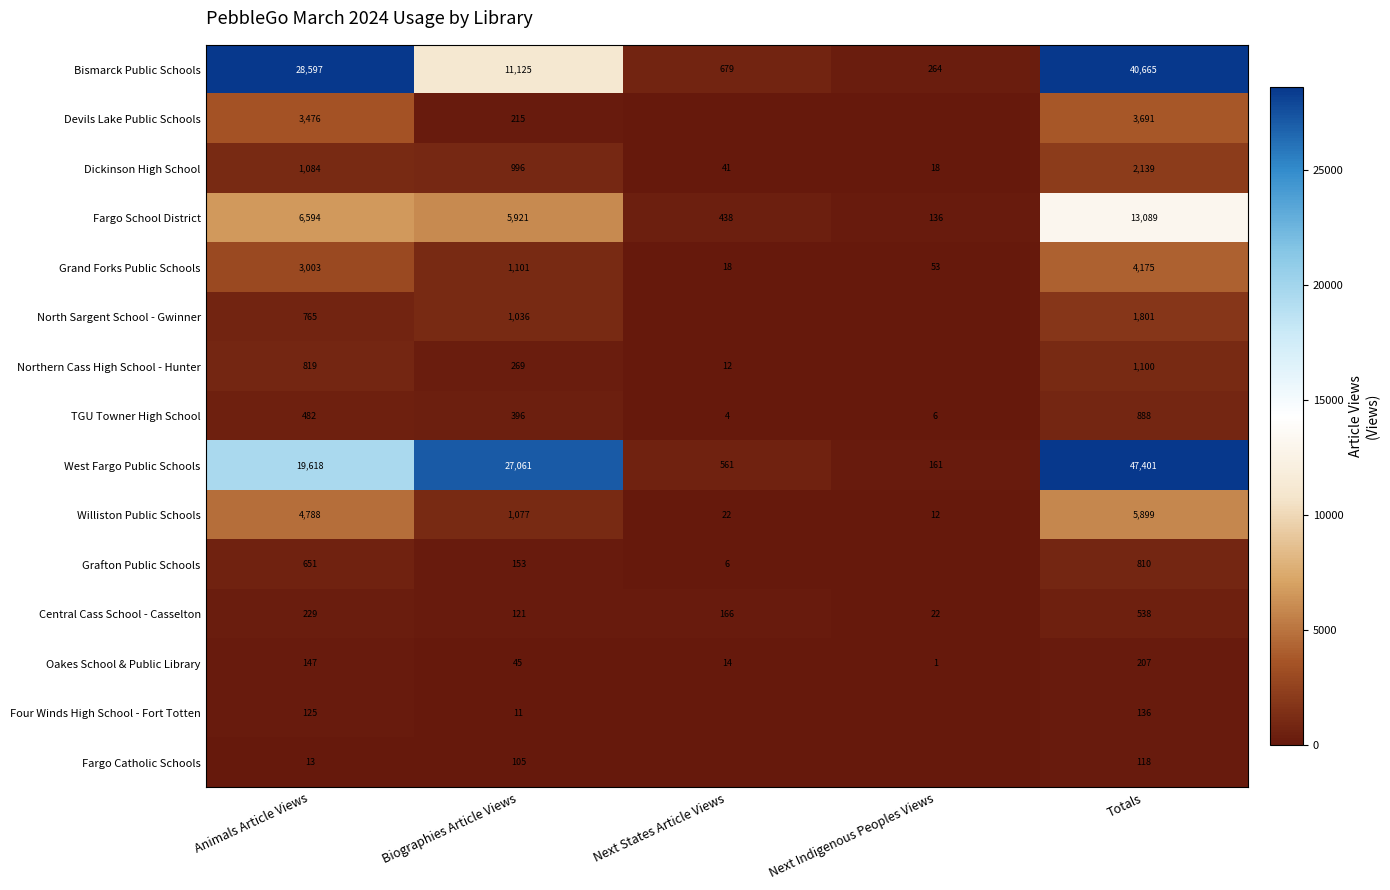

What is the average value of the Northern Cass High School - Hunter series?

440